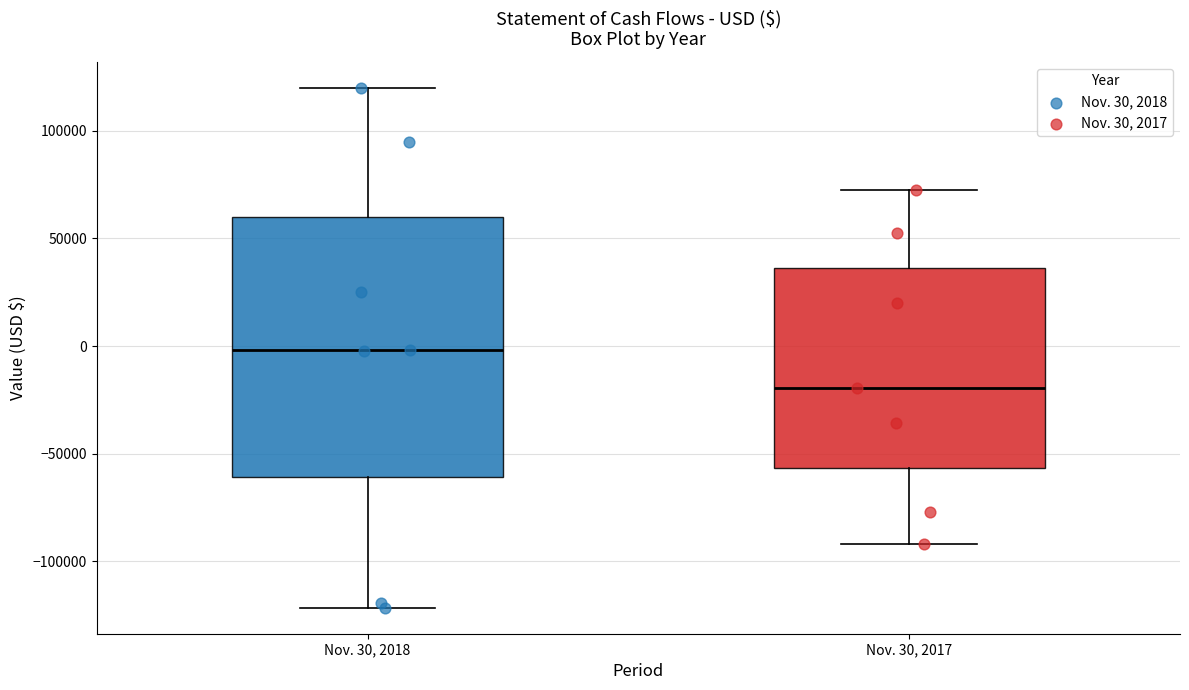

Which box is the tallest, from its lower edge to its upper edge?

Nov. 30, 2018